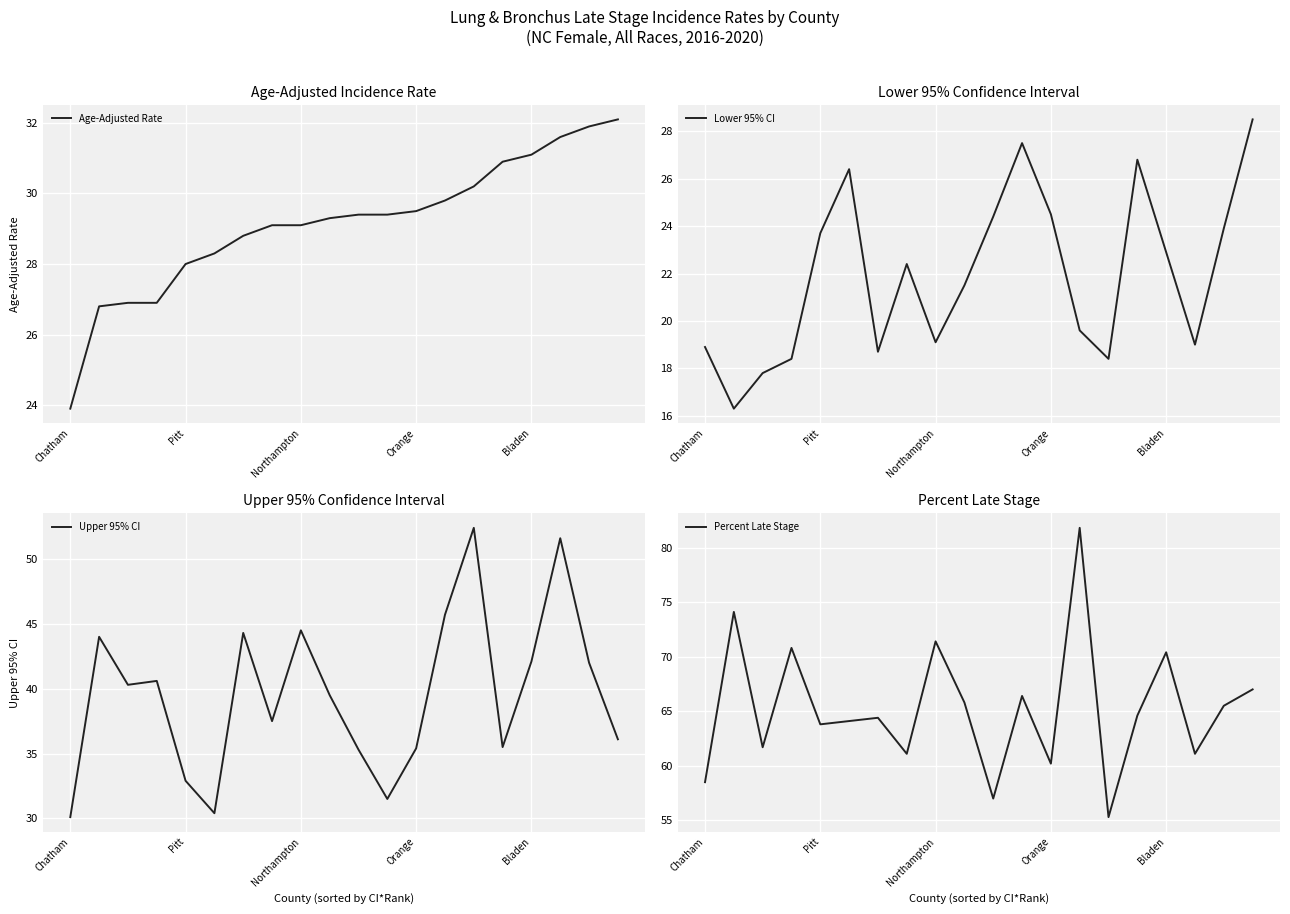

At which category is the sum across all series the highest?

13